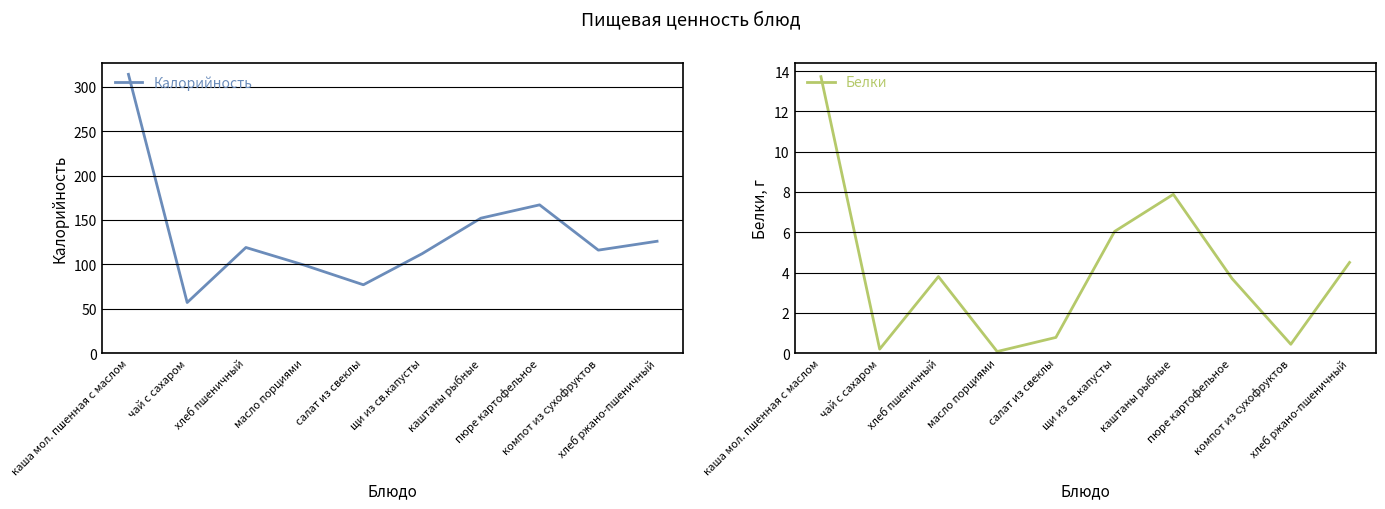

Where does the Калорийность series first go above 119?

каша мол. пшенная с маслом